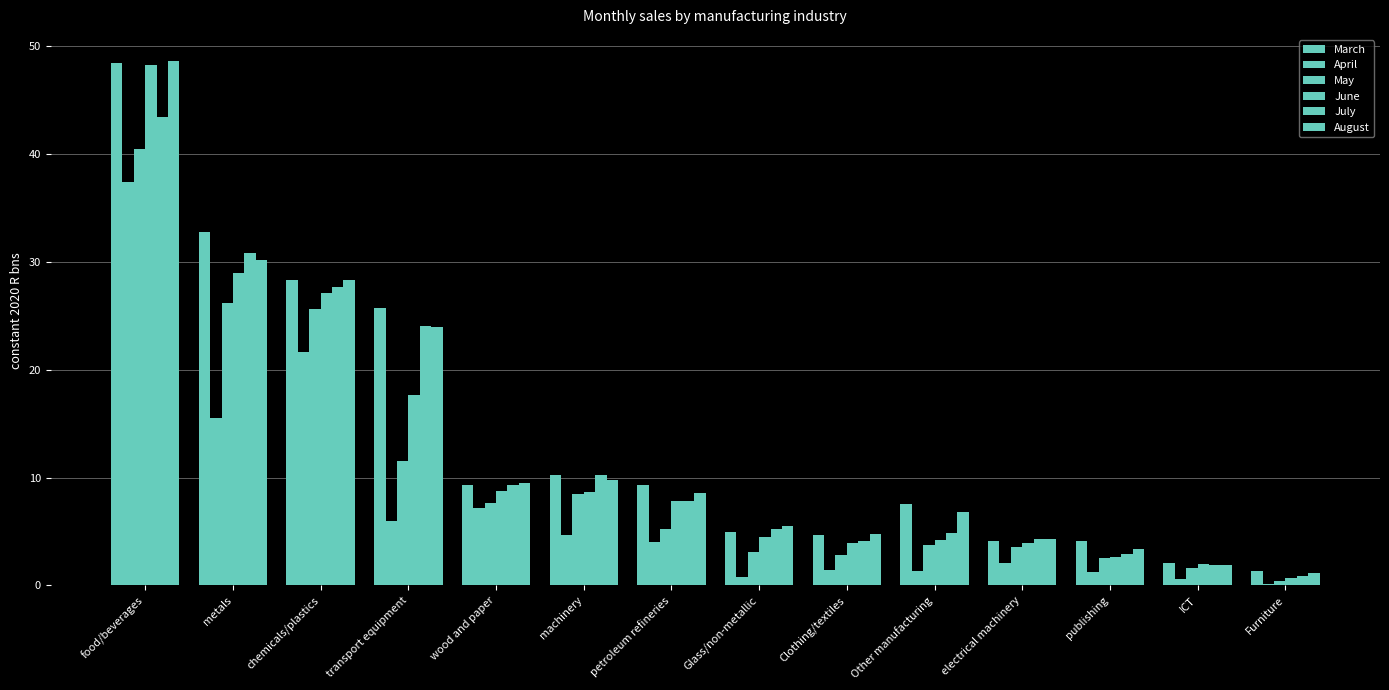

What is the label of the 12th bar from the left?

publishing